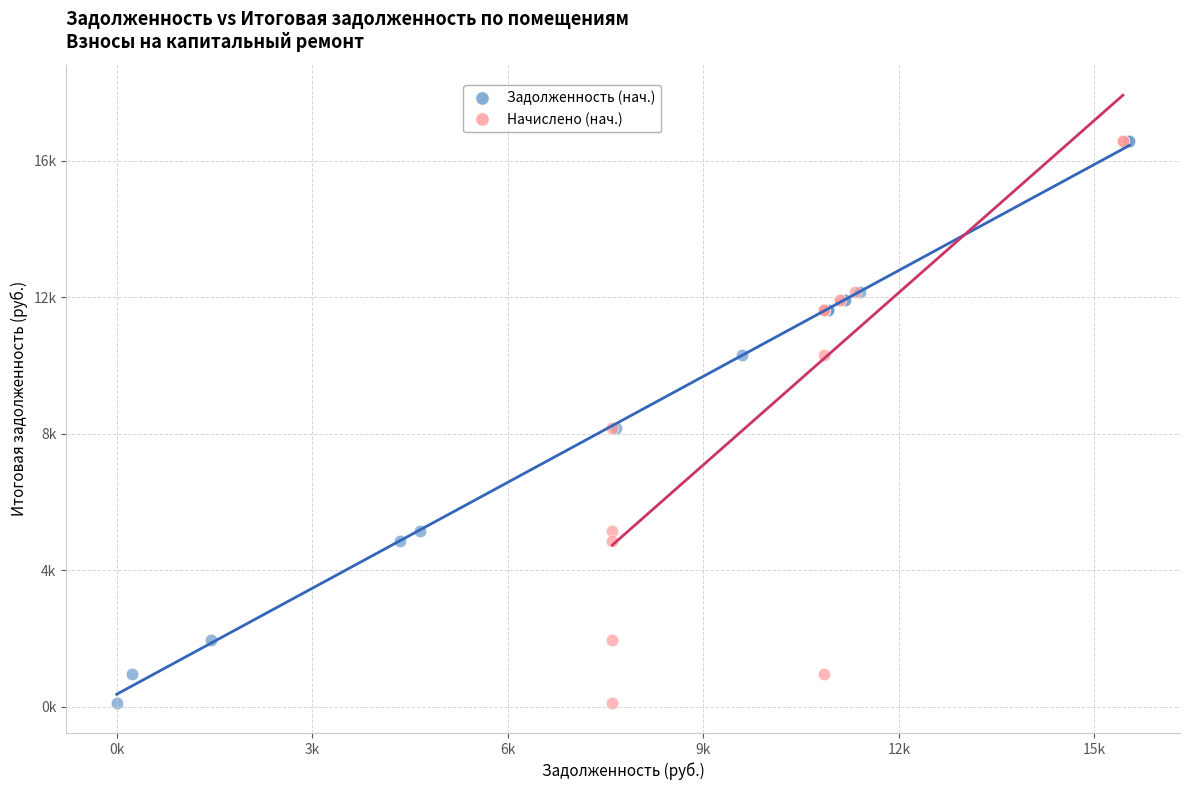

What are all the series names shown in the legend?

Задолженность (нач.), Начислено (нач.)